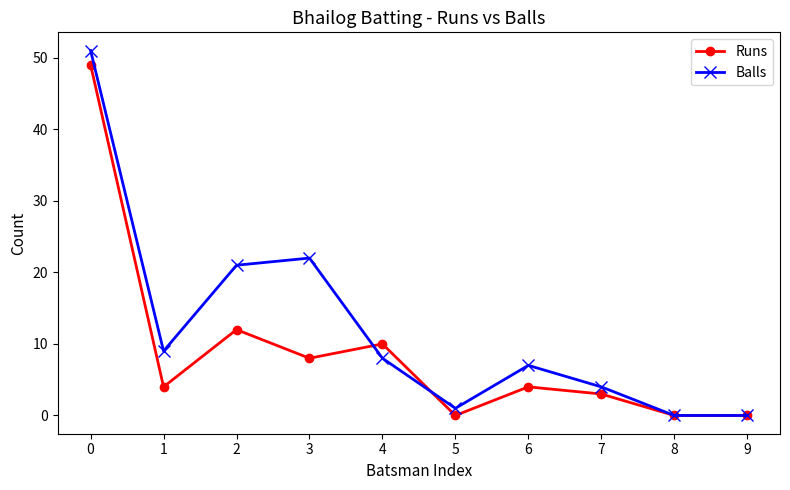

The value of Runs at 3 is 8. True or false?

True